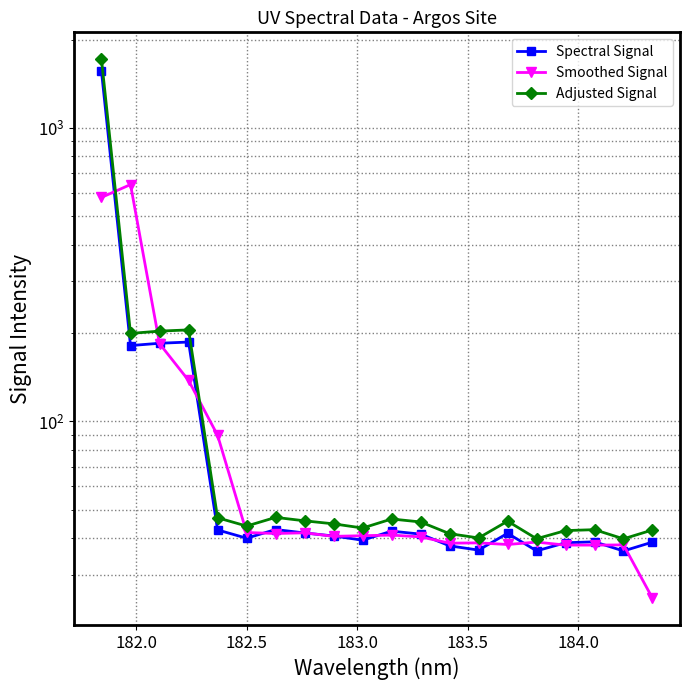

How many interior local peaks does the Smoothed Signal series have?

6